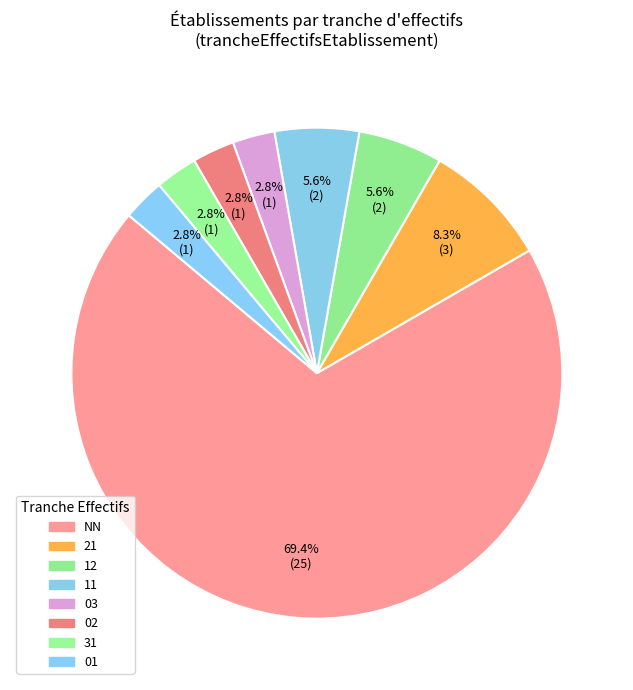

How many slices are in this pie chart?

8